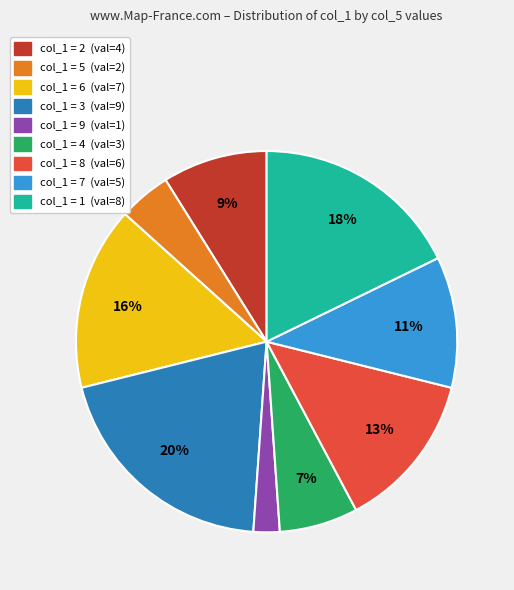

Is there a majority slice in this chart?

No